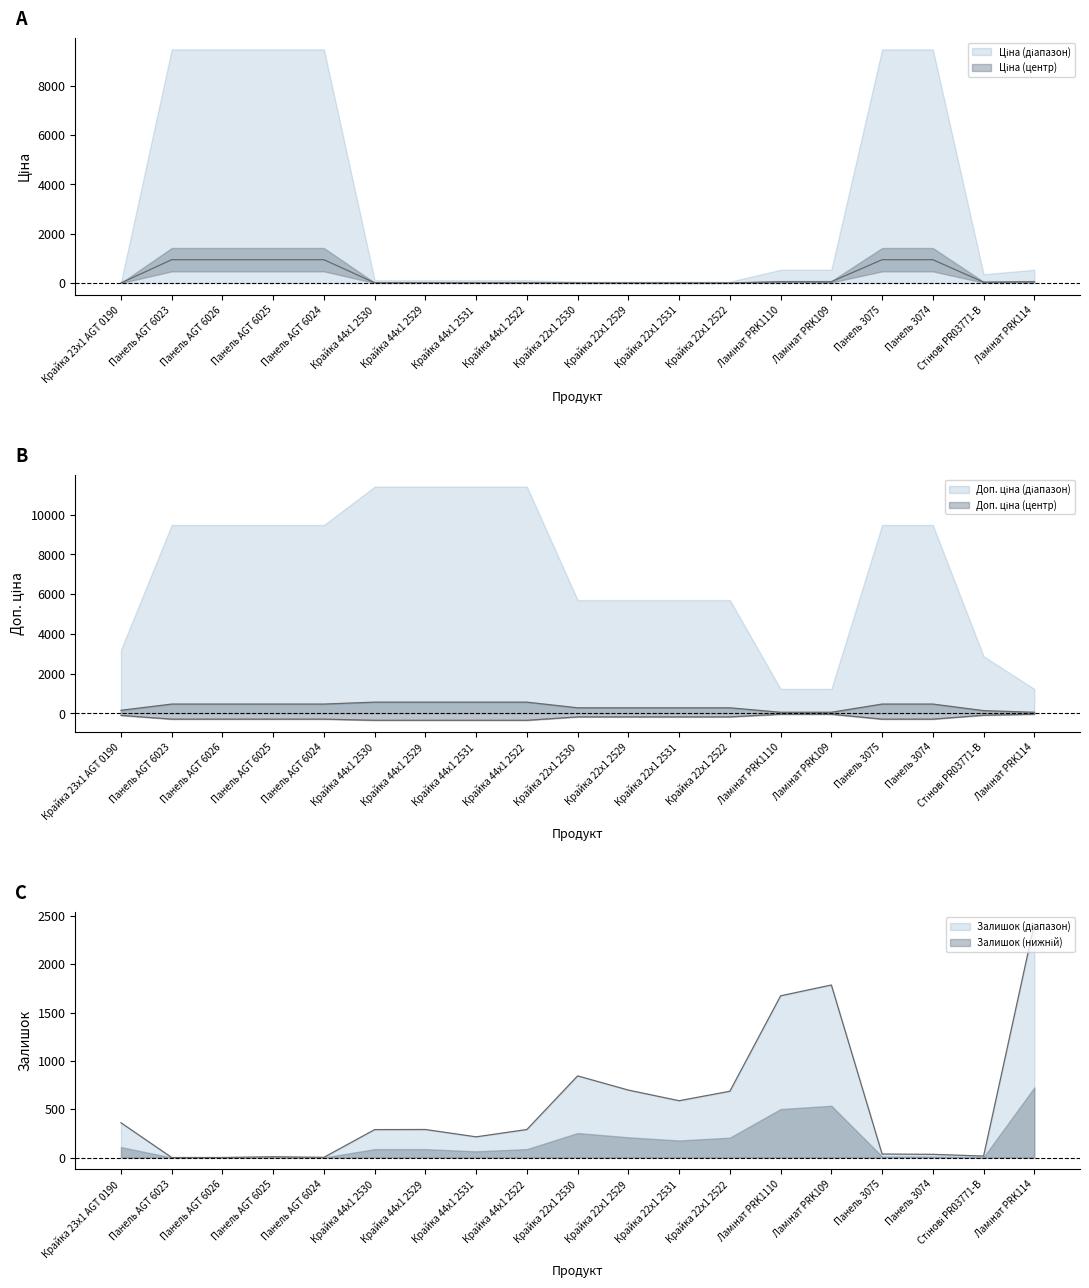

Which category has the highest value across all series?

Ламінат PRK114